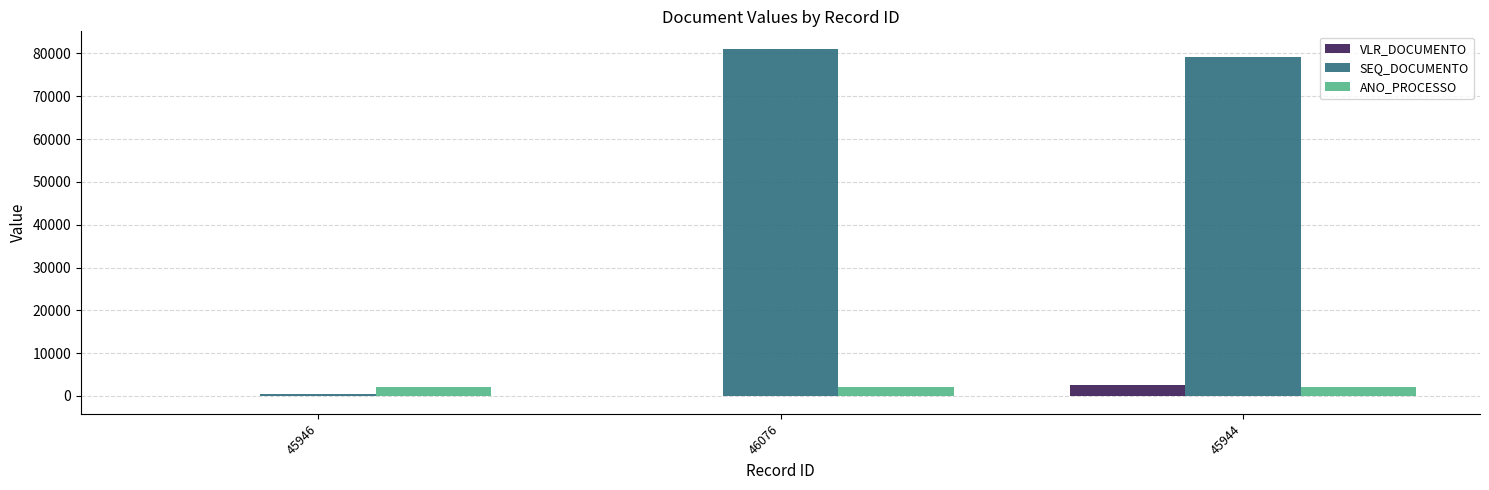

What are all the series names shown in the legend?

VLR_DOCUMENTO, SEQ_DOCUMENTO, ANO_PROCESSO